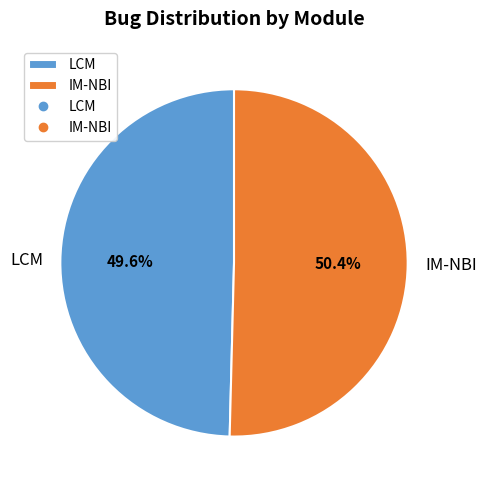

To the nearest percent, what is the combined percentage of IM-NBI and LCM?

100%